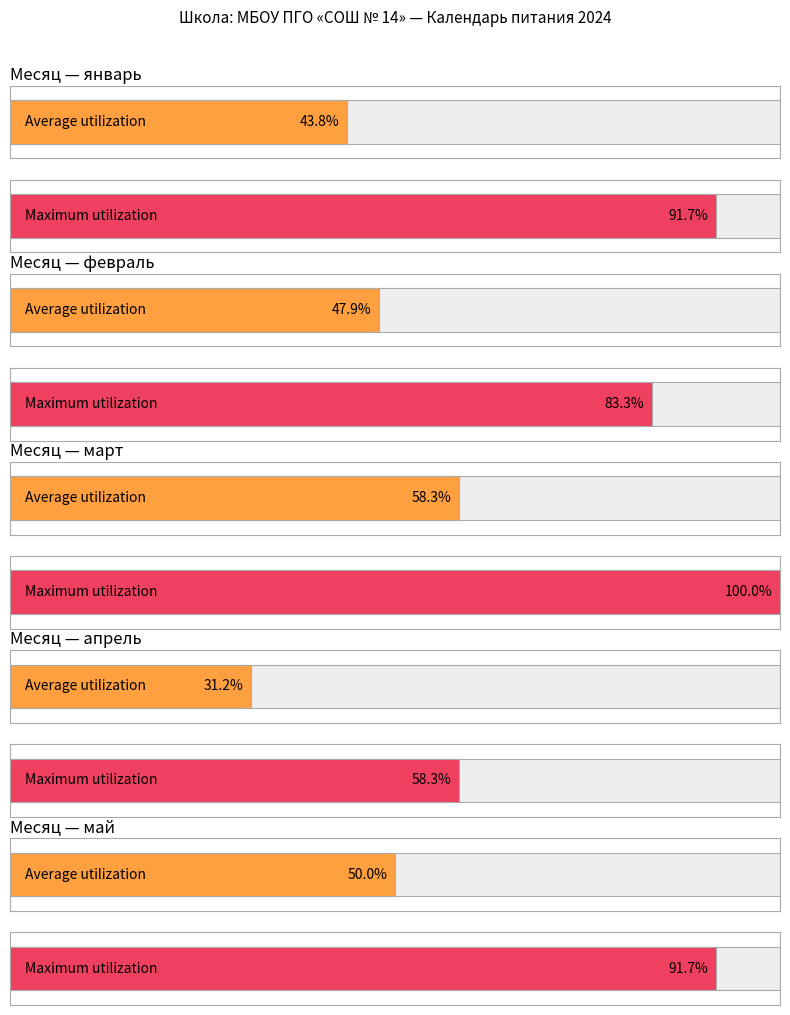

What is the label of the 2nd bar from the left?

февраль